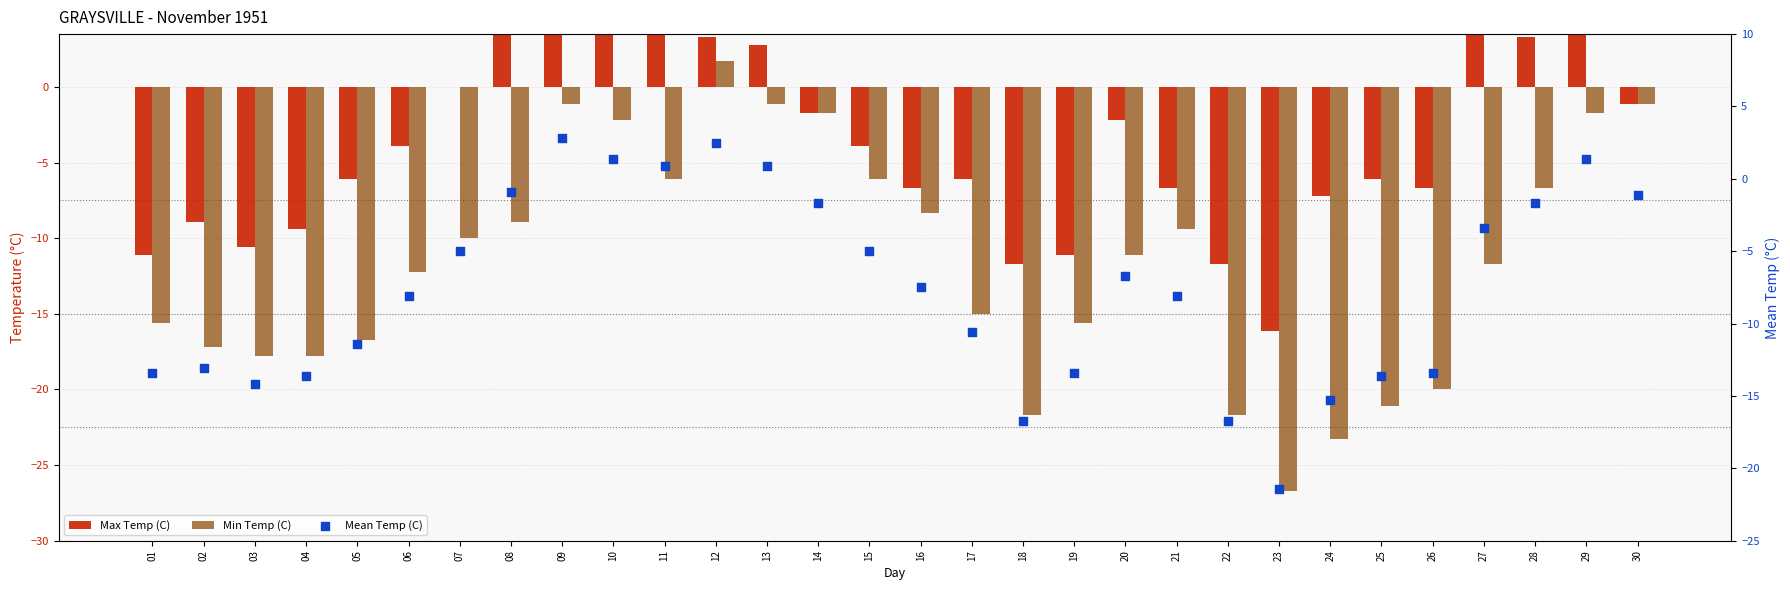

At how many categories does at least one series exceed 5?

3